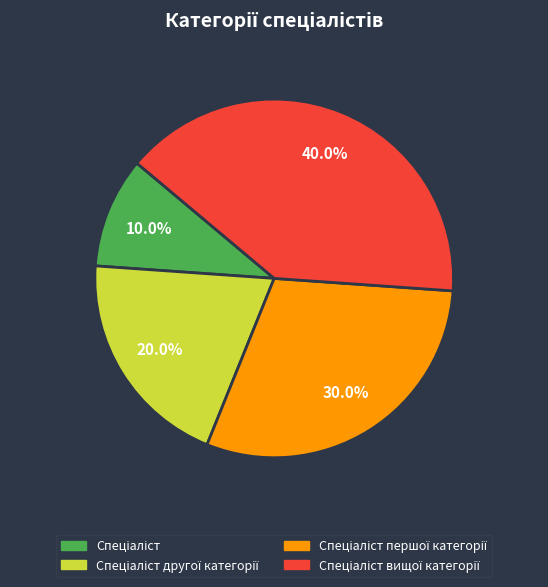

Does any single category account for the majority?

No